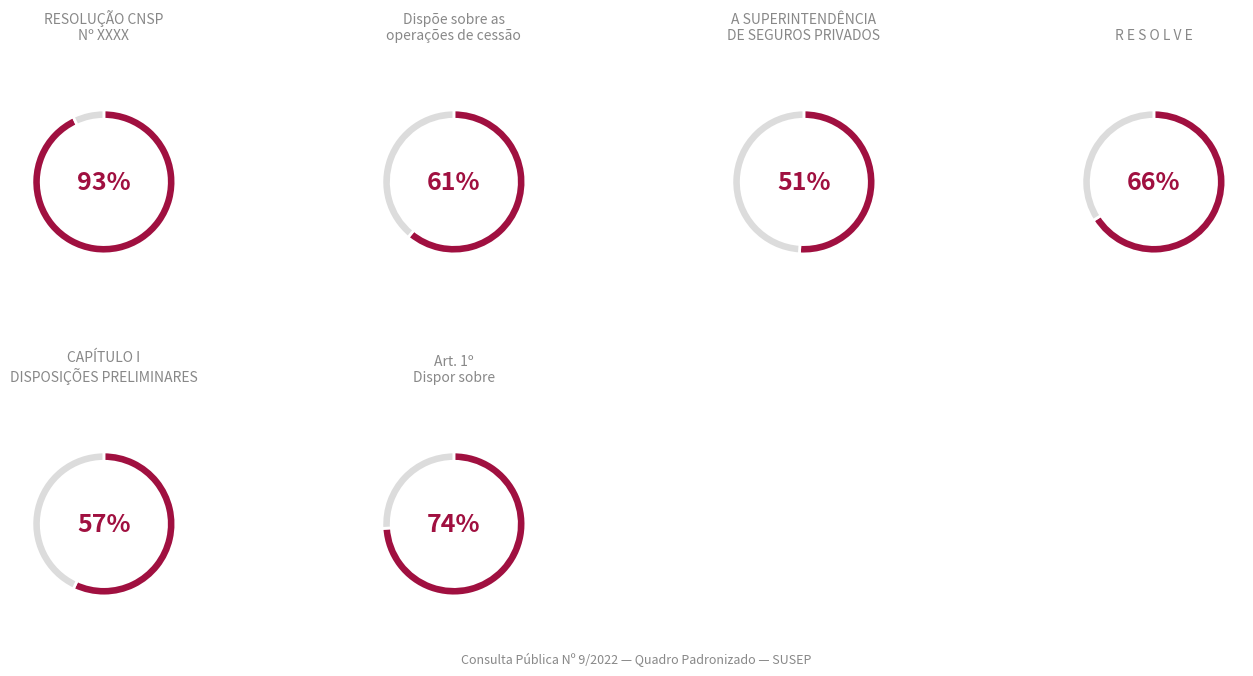

Approximately how many times larger is the value at CAPÍTULO I DISPOSIÇÕES PRELIMINARES compared to A SUPERINTENDÊNCIA DE SEGUROS PRIVADOS?

1.1